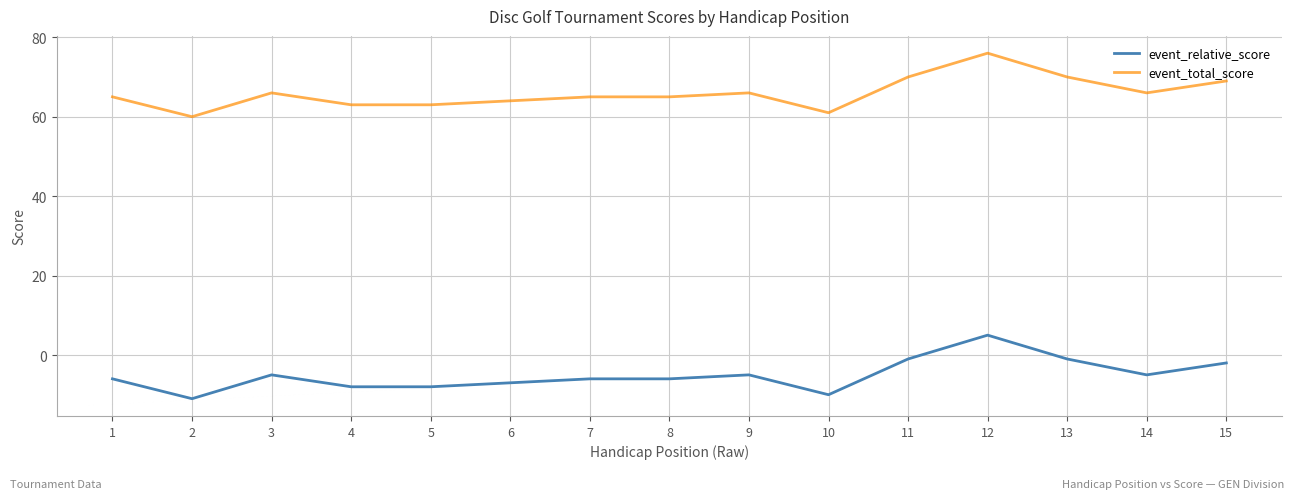

What is the spread (max minus min) of values at 3?

71